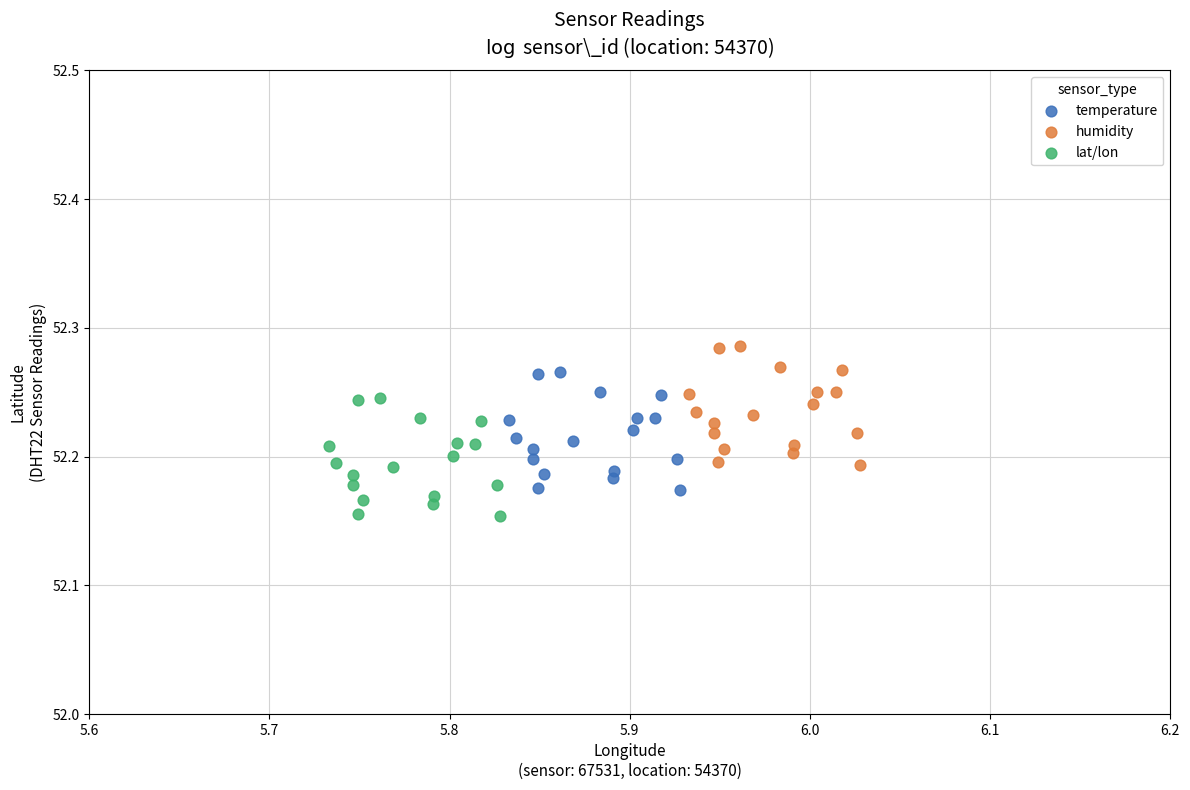

Which series contains the highest Y value?

humidity